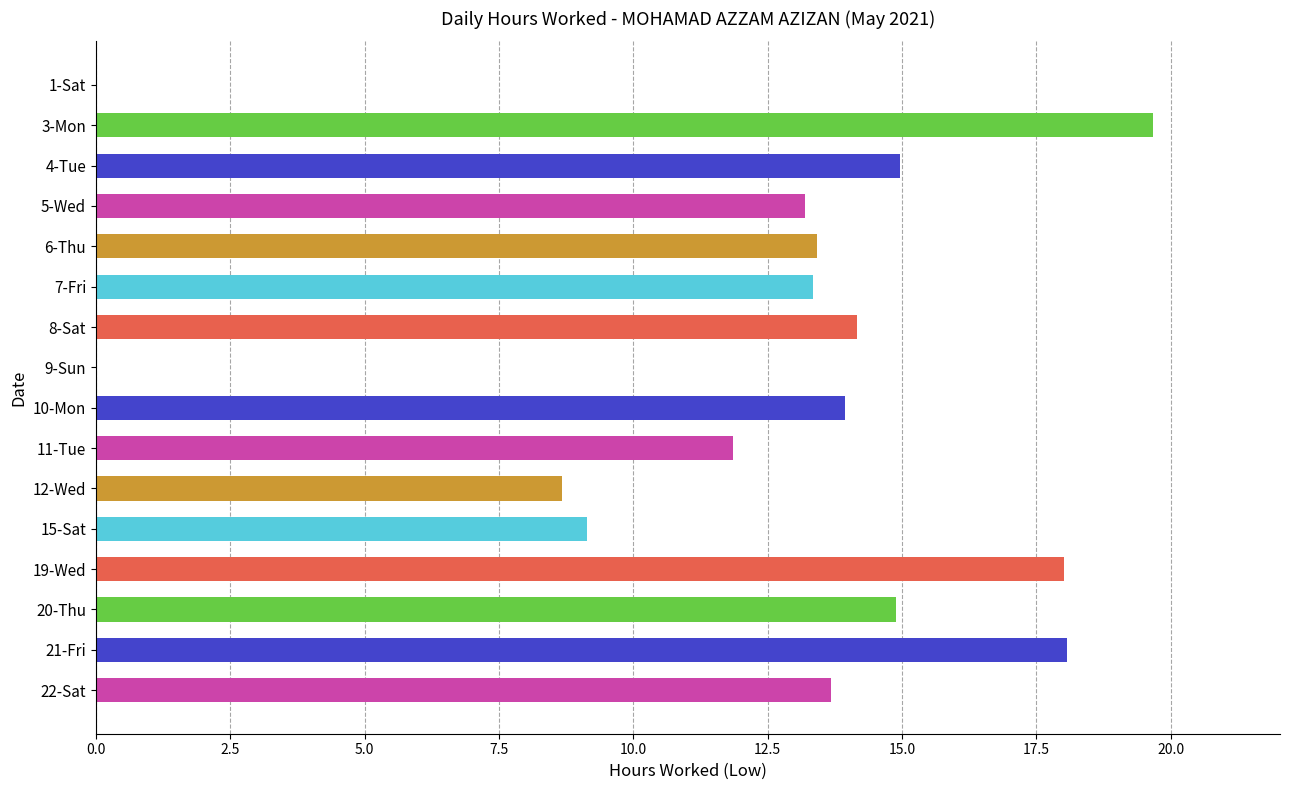

Which label corresponds to the largest value in the chart?

3-Mon